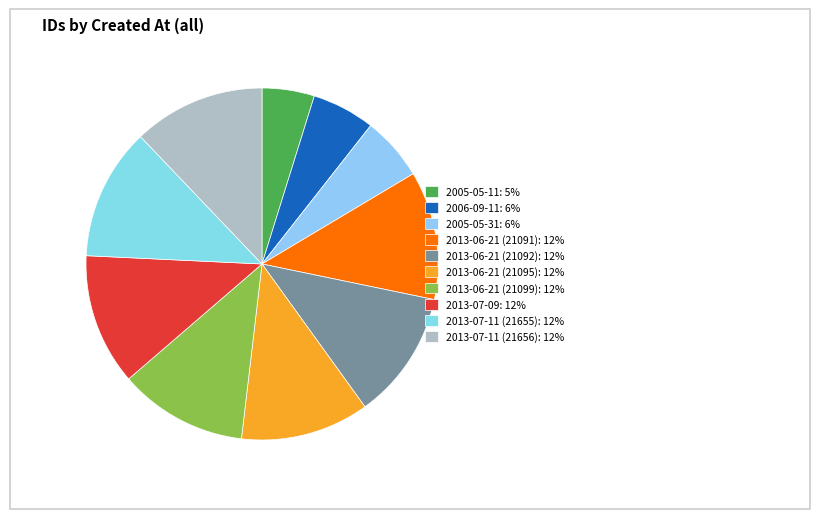

How many segments does this pie chart have?

10